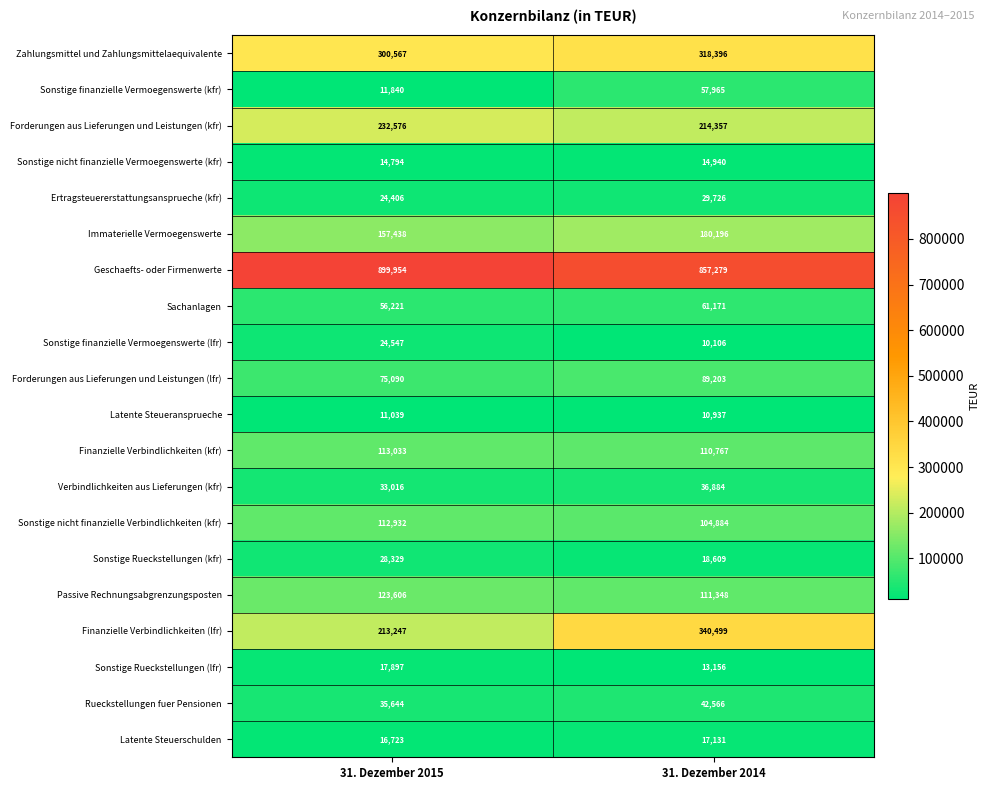

Between 31. Dezember 2015 and 31. Dezember 2014, which series saw the biggest shift?

Finanzielle Verbindlichkeiten (lfr)